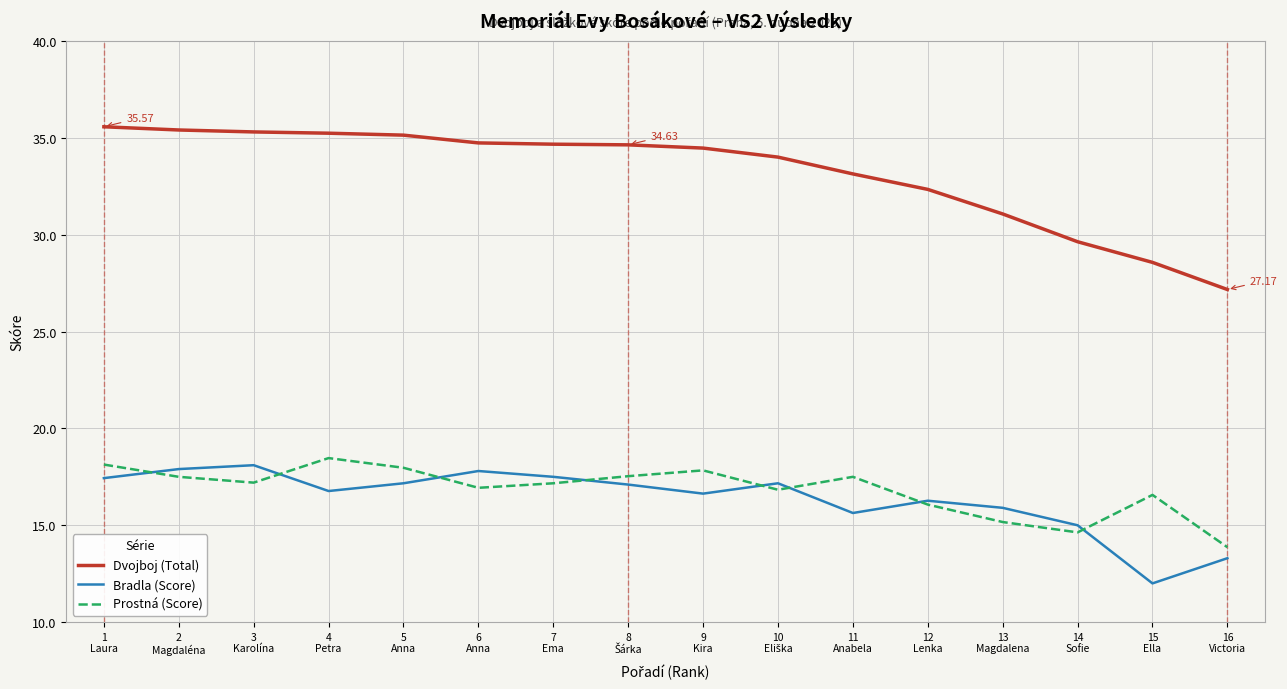

What are all the series names shown in the legend?

Dvojboj (Total), Bradla (Score), Prostná (Score)